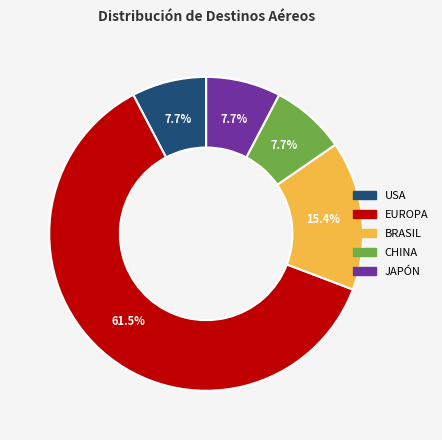

To the nearest percent, what is the difference between the largest and smallest slice percentages?

54%